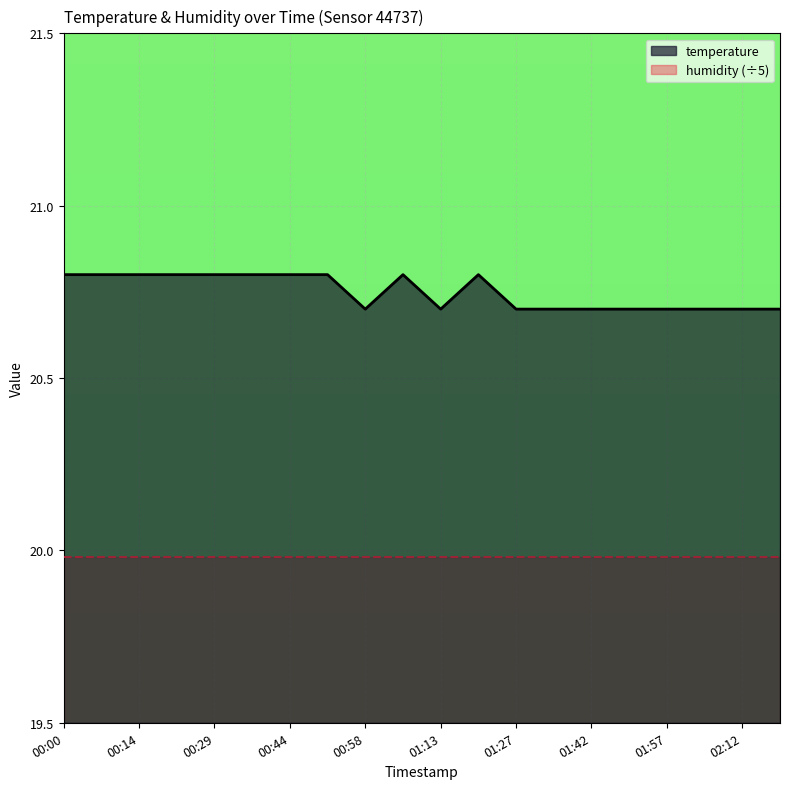

Approximately how many times larger is the value at 00:22 compared to 01:20?

1.0